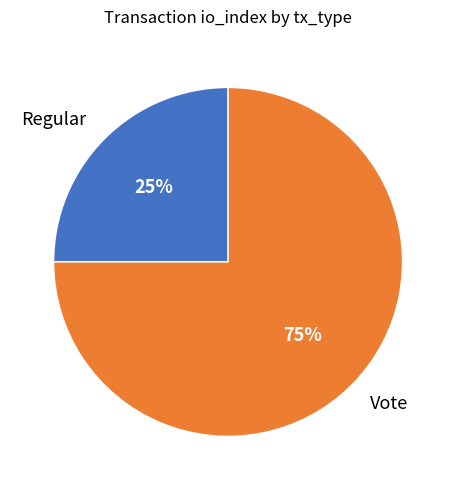

To the nearest percent, what percentage of the pie is Vote?

75%